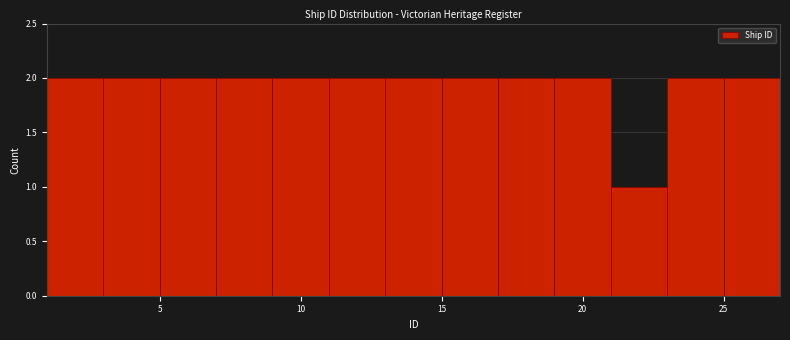

Reading left to right, transcribe this chart: for each bar, give the range it covers on the x-axis and its height. The values are not printed on the chart, so give them approximately, as read against the axis.

1 to 3: 2
3 to 5: 2
5 to 7: 2
7 to 9: 2
9 to 11: 2
11 to 13: 2
13 to 15: 2
15 to 17: 2
17 to 19: 2
19 to 21: 2
21 to 23: 1
23 to 25: 2
25 to 27: 2